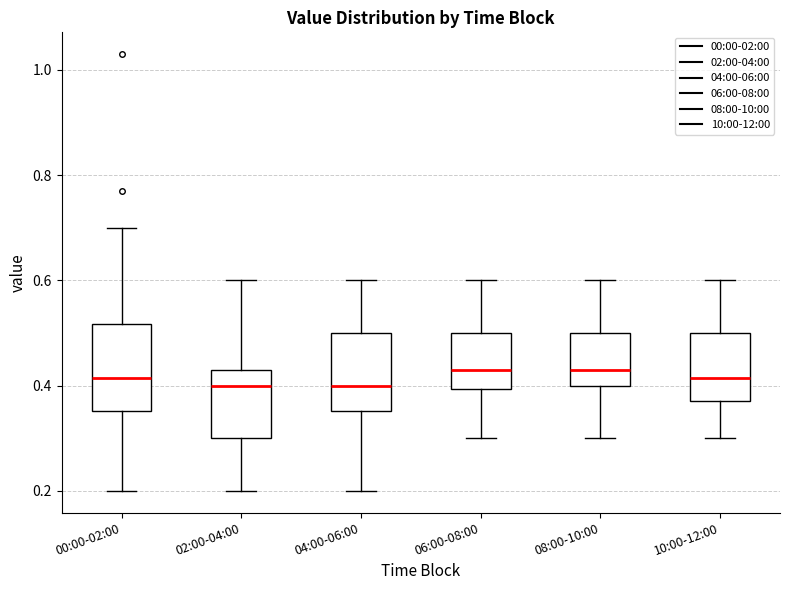

Reading left to right, read every box against the y-axis: the position of its median line, the range the box covers, and the ends of its whiskers. The values are not printed on the chart, so give them approximately, as read against the axis.

00:00-02:00: median 0.42, box 0.36 to 0.52, whiskers 0.20 to 0.70
02:00-04:00: median 0.40, box 0.30 to 0.44, whiskers 0.20 to 0.60
04:00-06:00: median 0.40, box 0.36 to 0.50, whiskers 0.20 to 0.60
06:00-08:00: median 0.44, box 0.40 to 0.50, whiskers 0.30 to 0.60
08:00-10:00: median 0.44, box 0.40 to 0.50, whiskers 0.30 to 0.60
10:00-12:00: median 0.42, box 0.38 to 0.50, whiskers 0.30 to 0.60